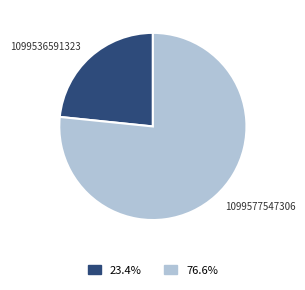

Is there a majority slice in this chart?

Yes